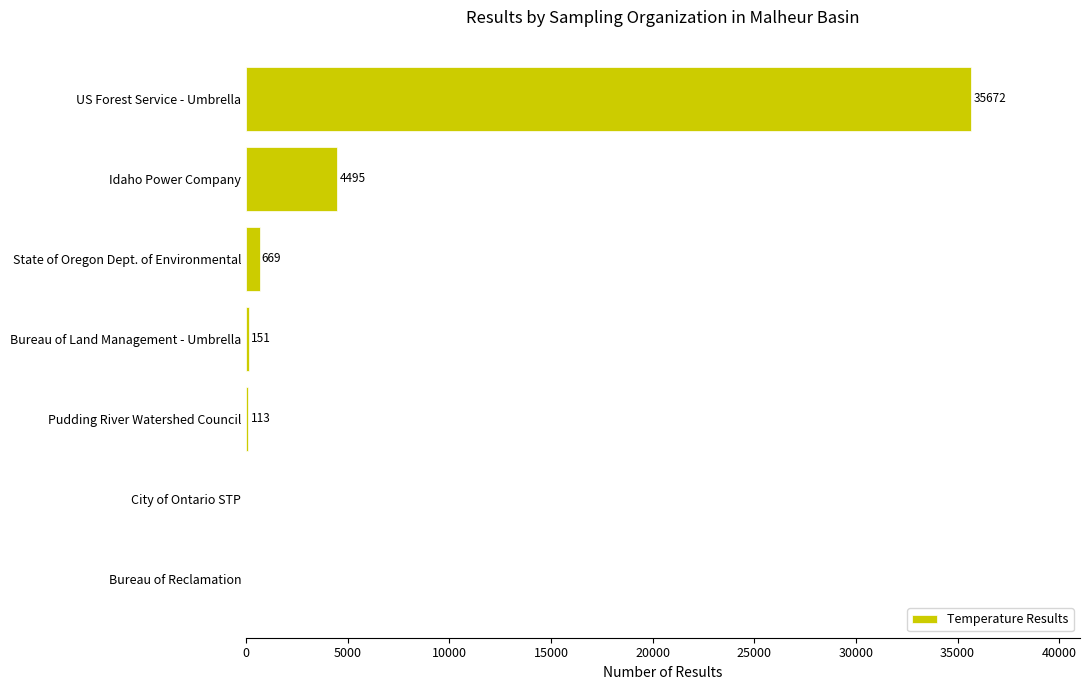

Reading top to bottom, transcribe all the data shown in this chart.

US Forest Service - Umbrella=35672	Idaho Power Company=4495	State of Oregon Dept. of Environmental=669	Bureau of Land Management - Umbrella=151	Pudding River Watershed Council=113	City of Ontario STP=0	Bureau of Reclamation=0